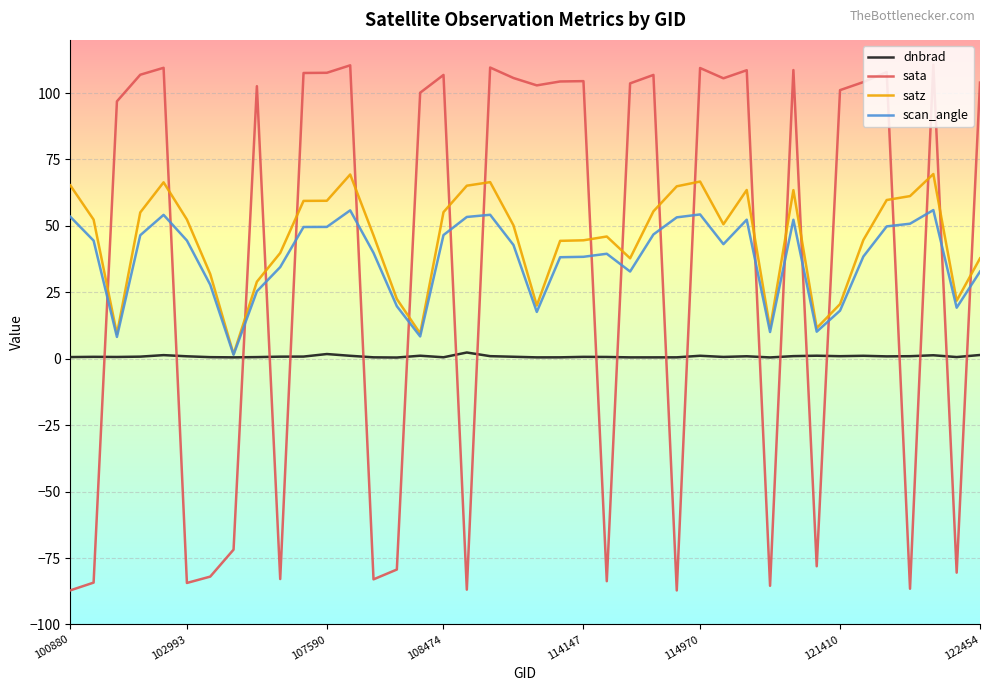

Which series ends up on top after the final intersection of satz and sata?

sata